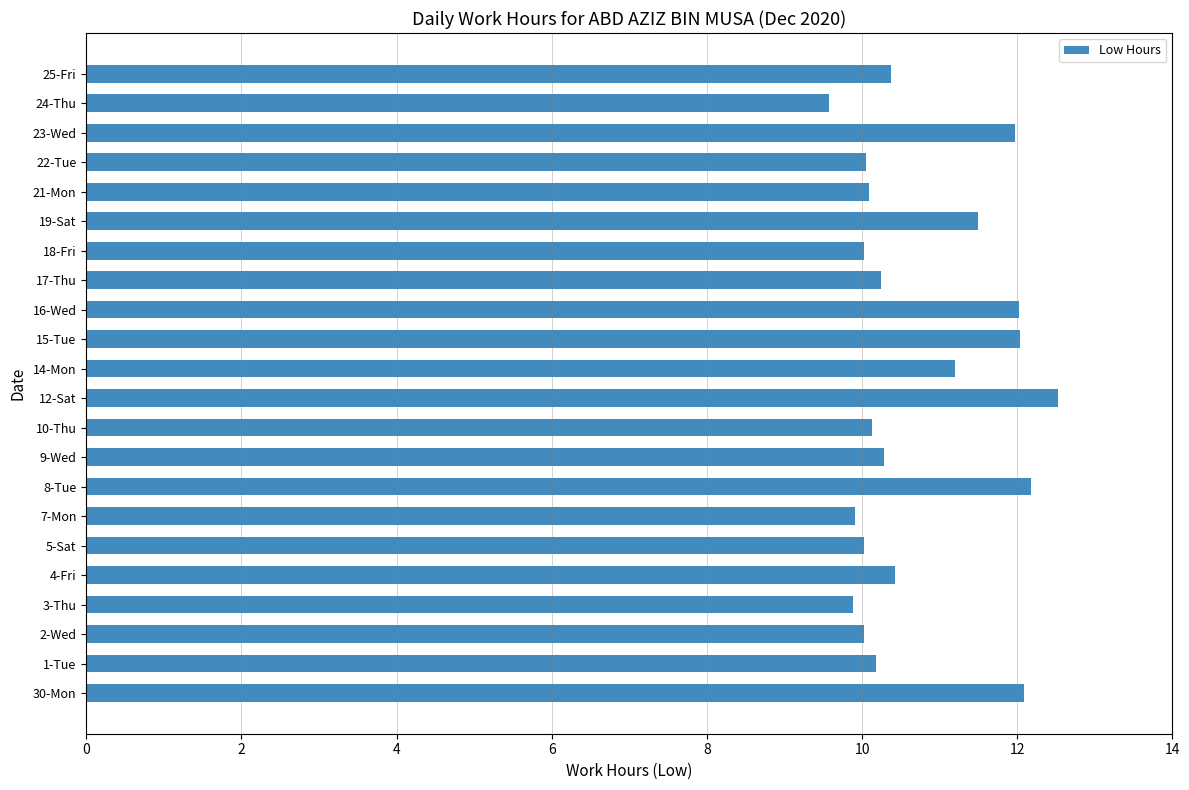

What is the difference between the second highest and second lowest values?

2.3